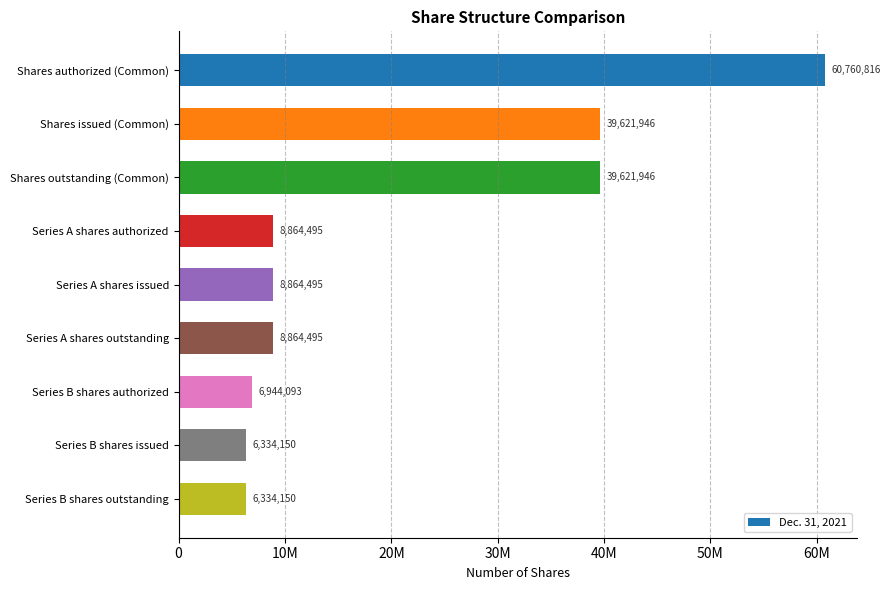

Count the number of data series in this chart.

1